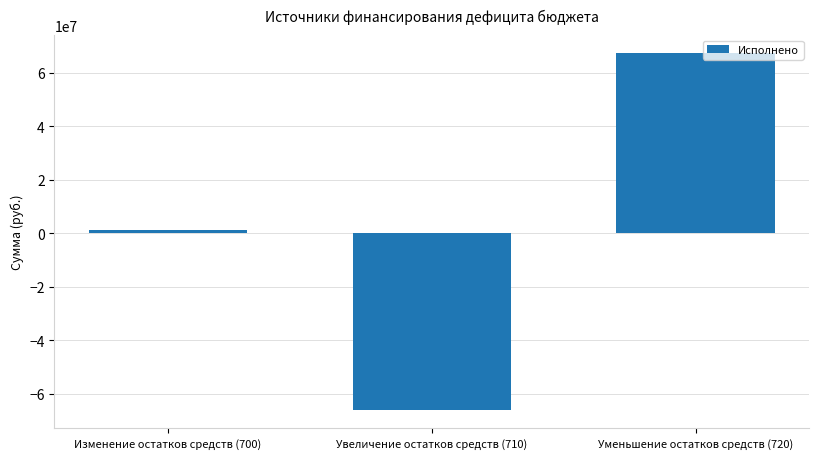

Where does the data first go above 1143632?

Изменение остатков средств (700)